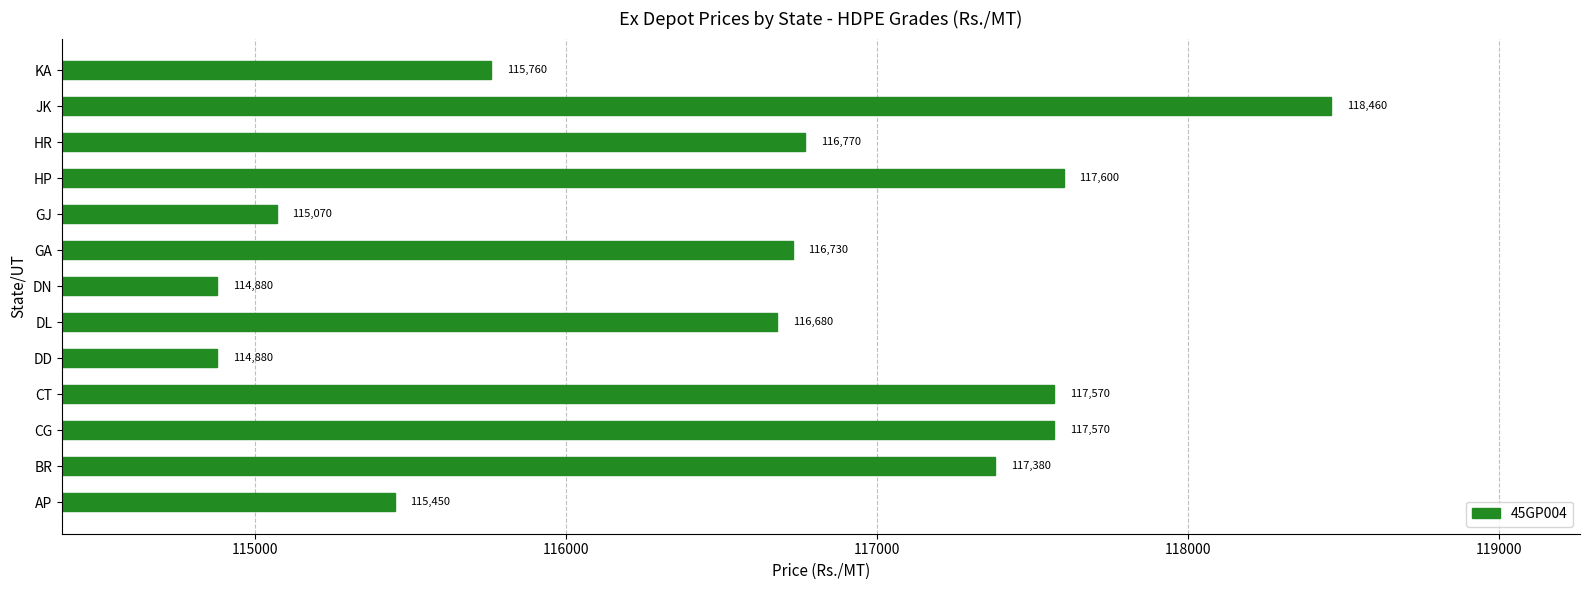

Is it true that the value at HP is 117600?

True